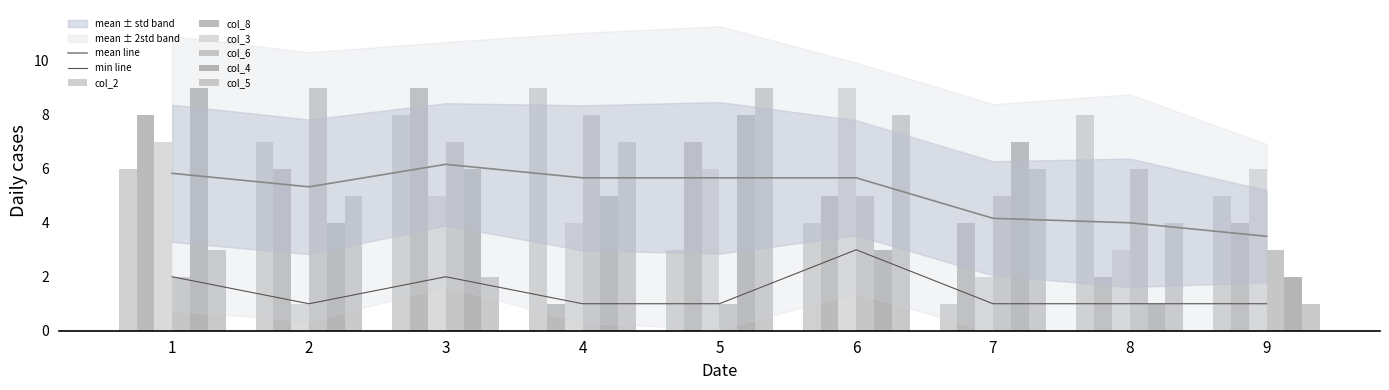

At which label is col_4 closest to 5?

4